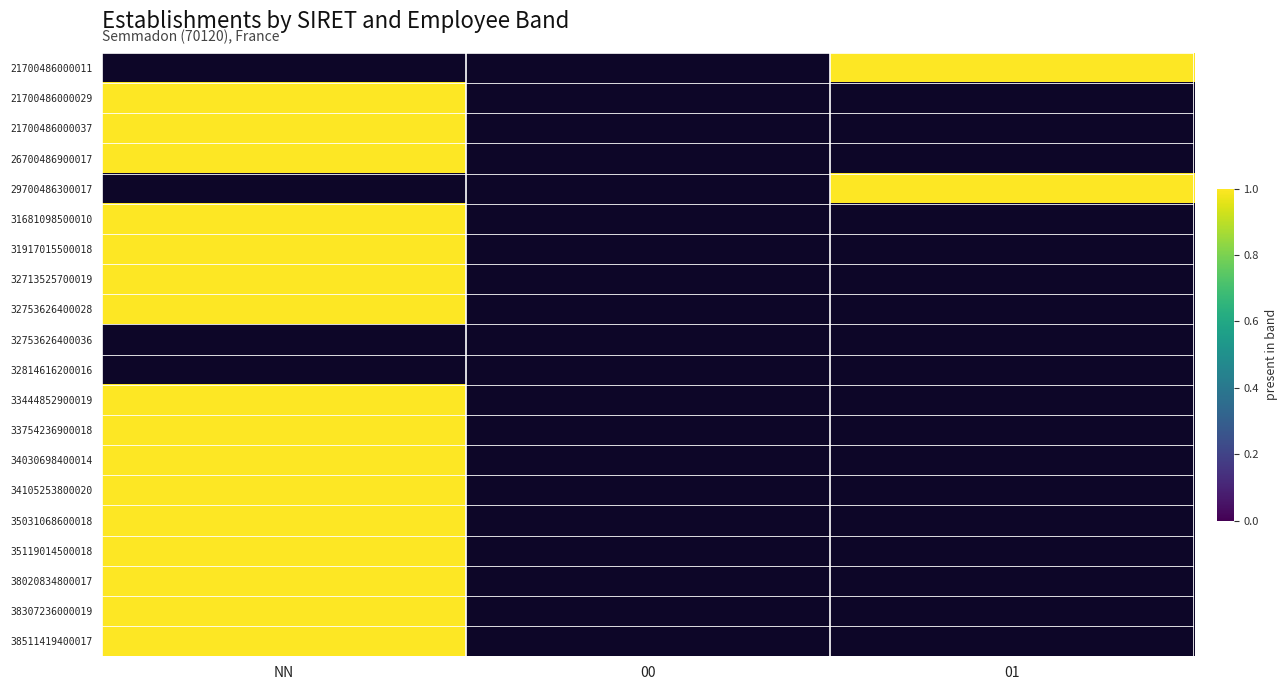

The 26700486900017 series shows 1.4 at NN. True or false?

False